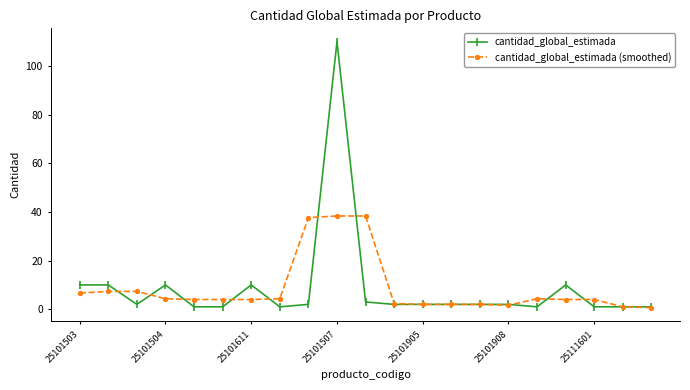

How many lines are shown in the chart?

2